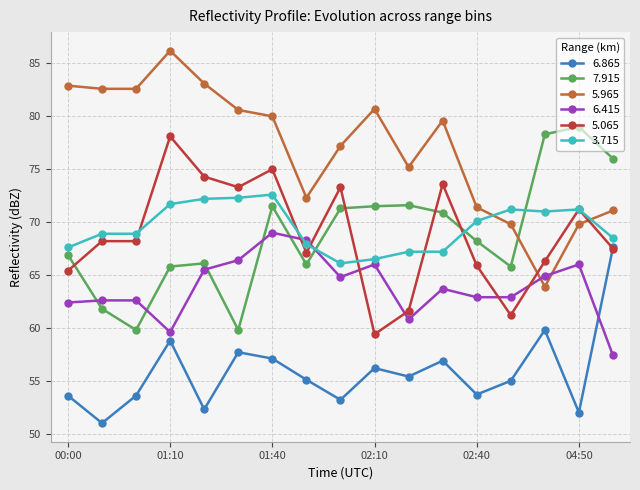

How many distinct data groups are displayed?

6